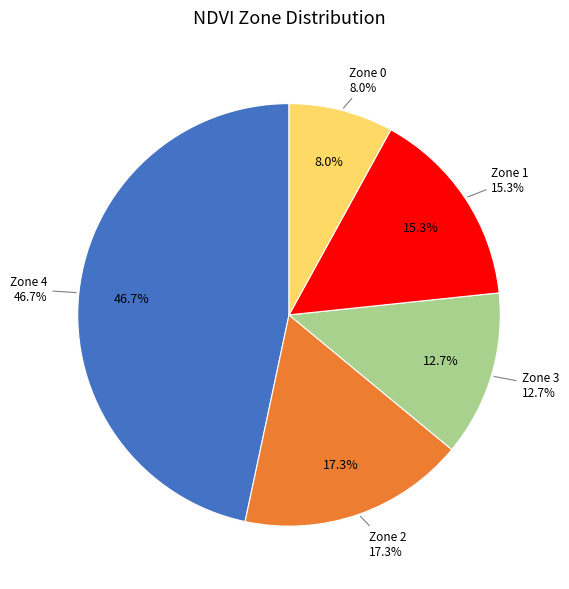

To the nearest percent, what is the combined percentage of Zone 4 and Zone 2?

64%